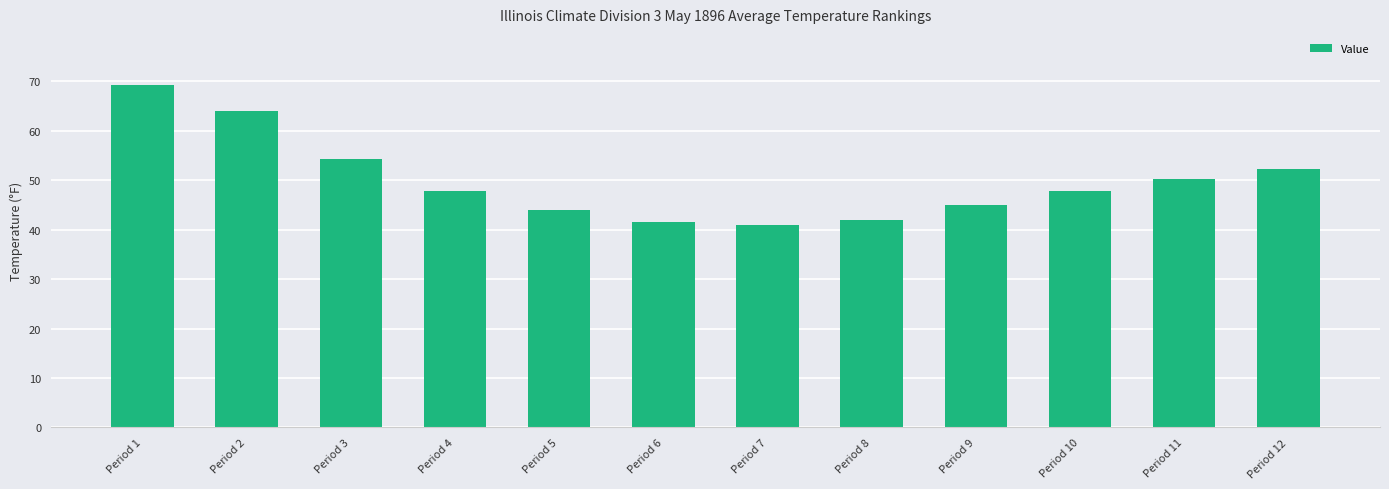

What is the sum of all values?

598.9